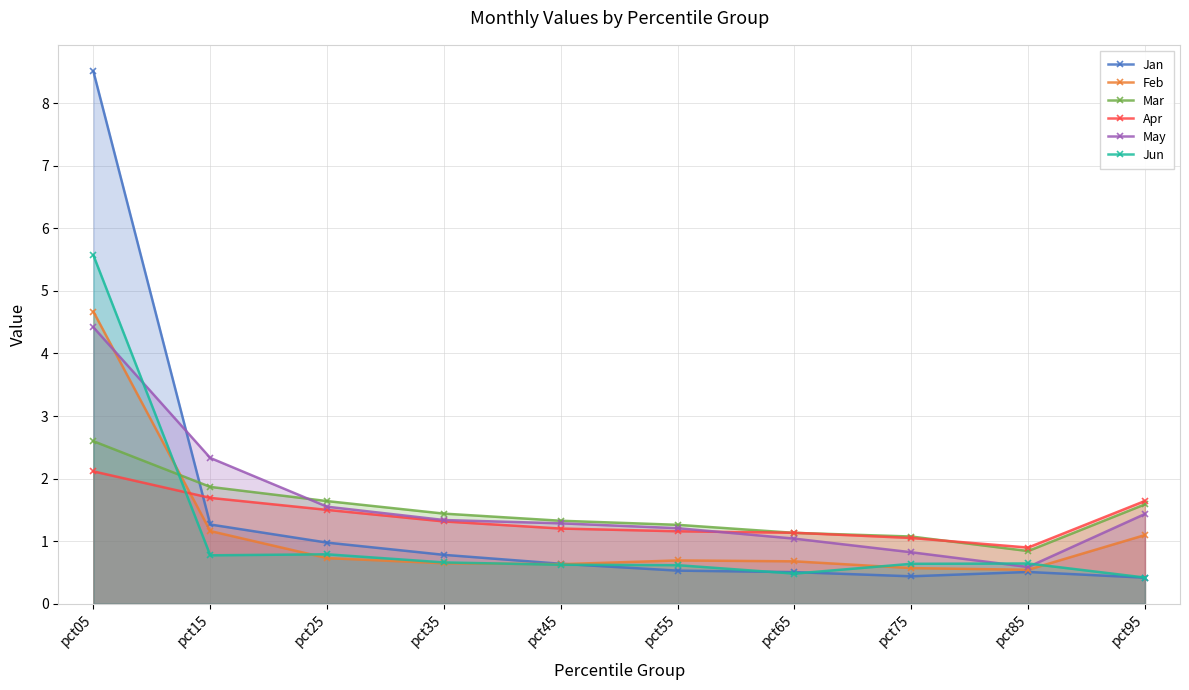

Rank the series by their maximum value, from highest to lowest.

Jan, Jun, Feb, May, Mar, Apr